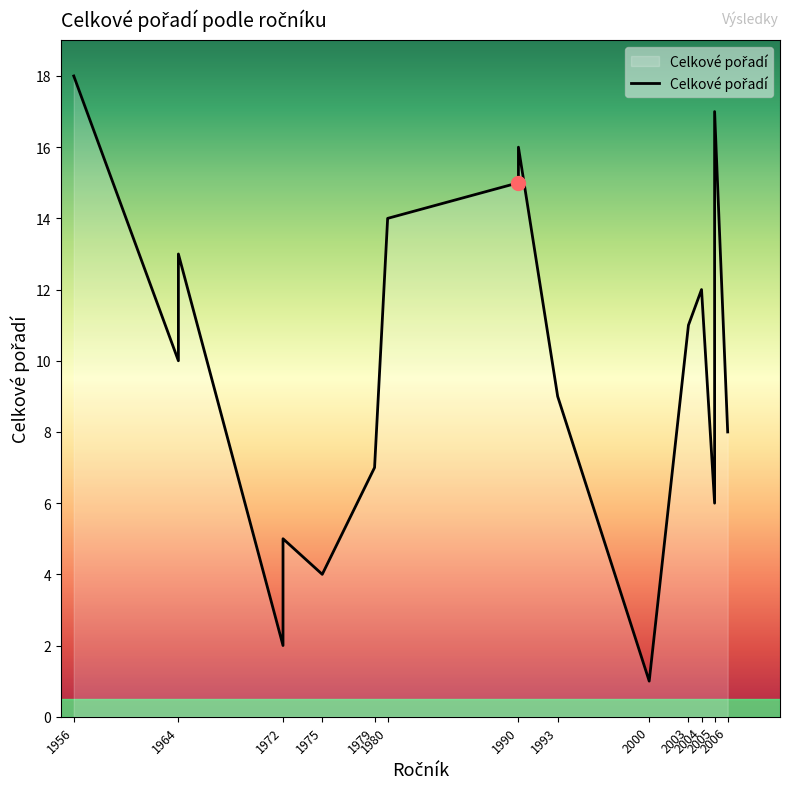

What is the smallest value displayed?

1